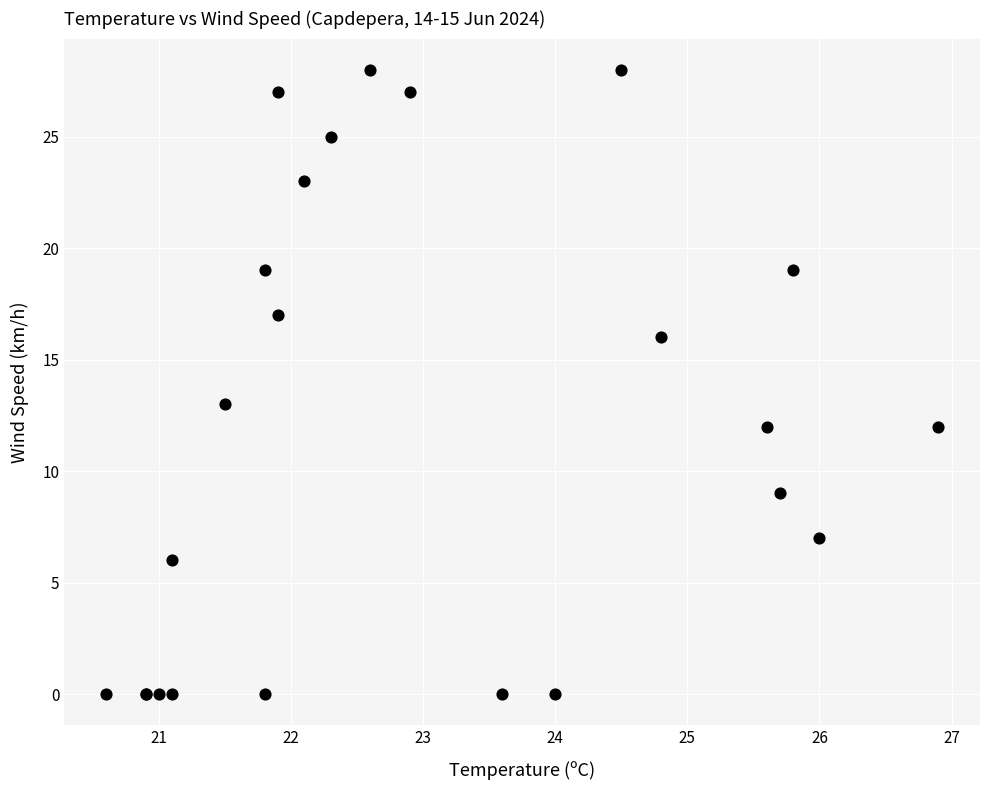

What Y value in the scatter plot is closest to 14?

13